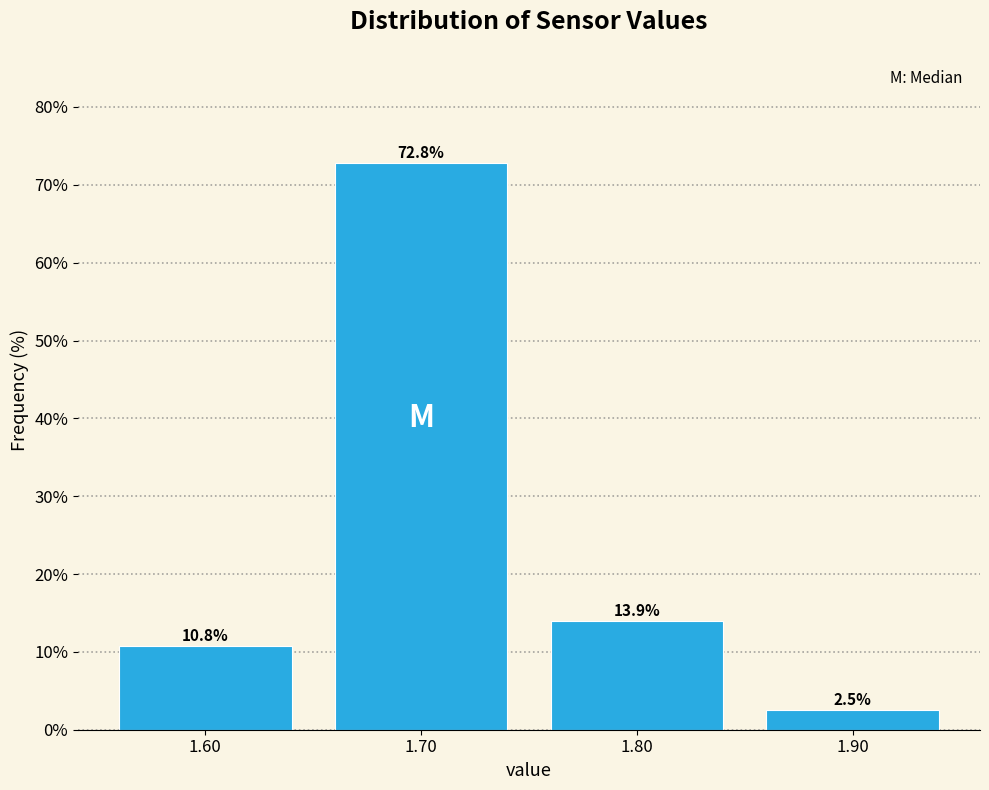

Reading left to right, transcribe this chart: for each bar, give the range it covers on the x-axis and its height.

1.55 to 1.65: 10.8
1.65 to 1.75: 72.8
1.75 to 1.85: 13.9
1.85 to 1.95: 2.5